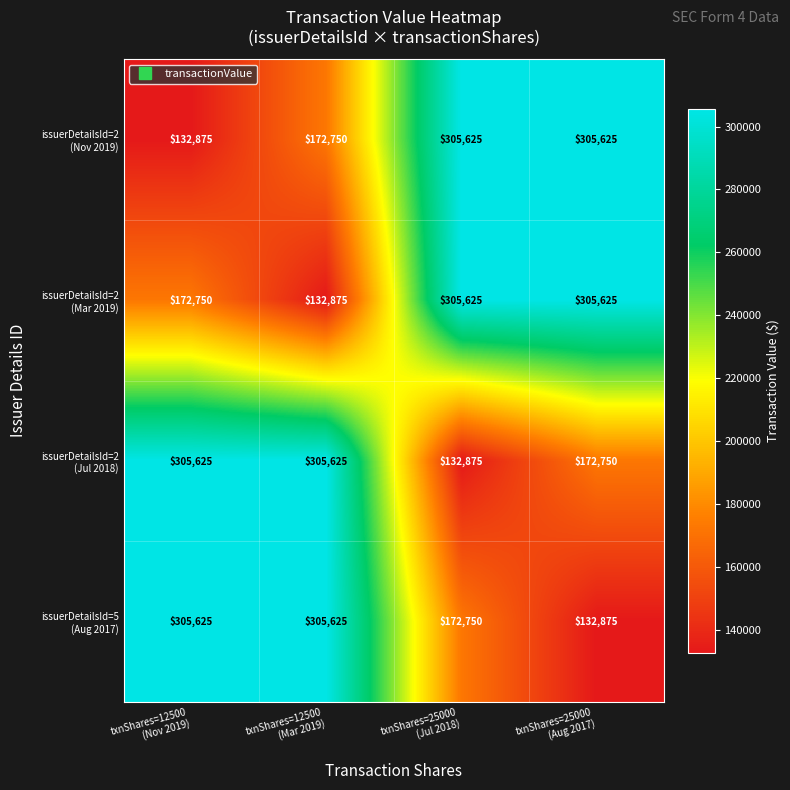

At how many categories does at least one series exceed 271011?

4